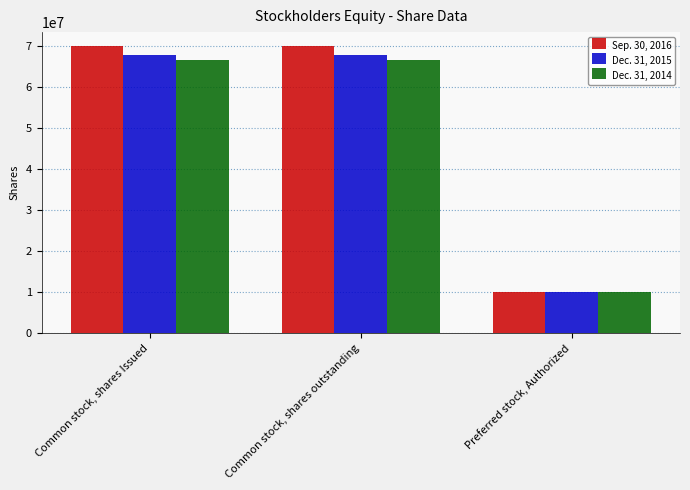

What is the maximum value for Dec. 31, 2015?

67781934